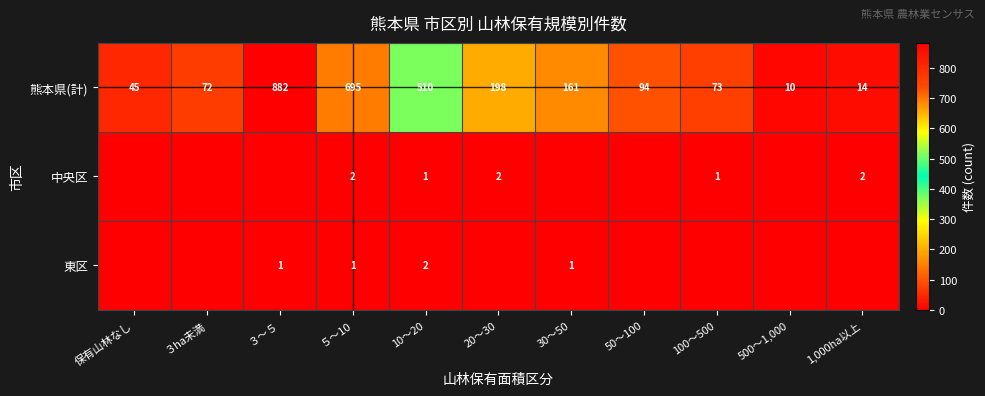

Is the value of 熊本県(計) at ３ha未満 greater than the value of 東区 at 10～20?

Yes